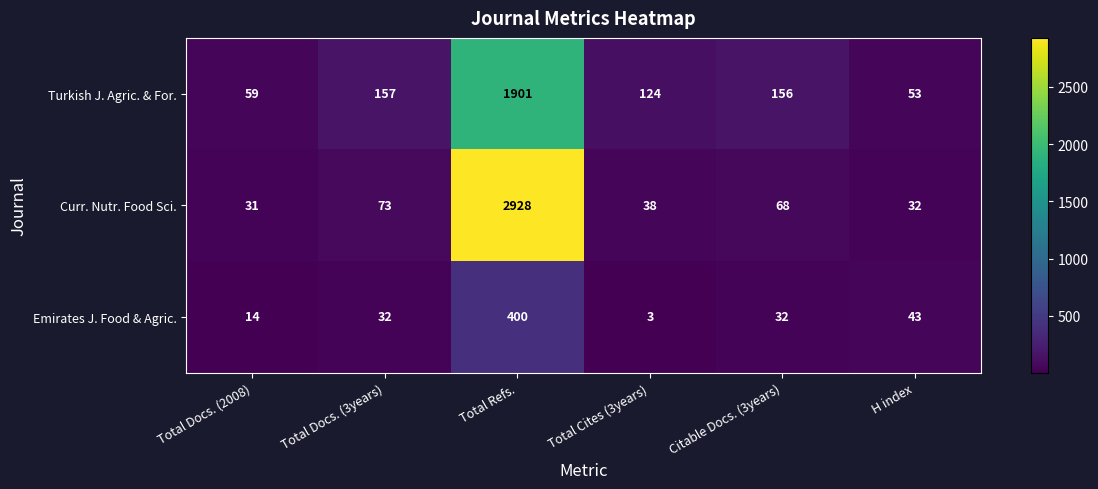

Rank the categories by Curr. Nutr. Food Sci. value from lowest to highest.

Total Docs. (2008), H index, Total Cites (3years), Citable Docs. (3years), Total Docs. (3years), Total Refs.